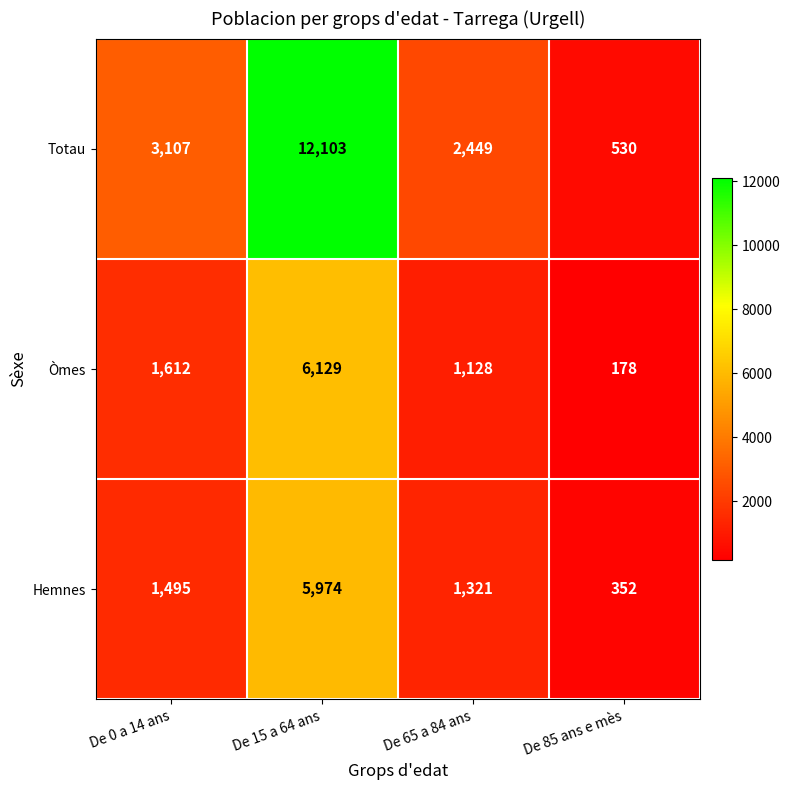

Reading left to right, transcribe all the data shown in this chart.

Totau: 3107	12103	2449	530
Òmes: 1612	6129	1128	178
Hemnes: 1495	5974	1321	352